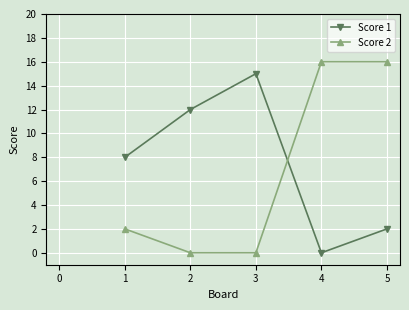

At 3, list the series in order from smallest to largest.

Score 2, Score 1